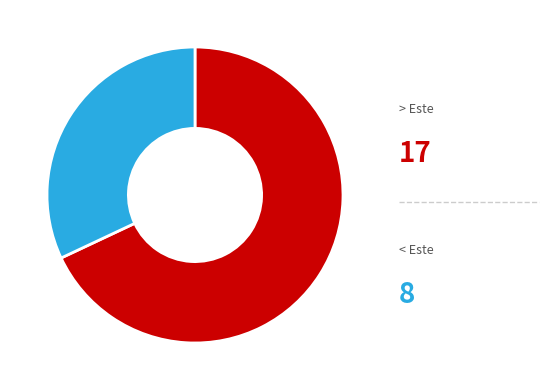

How many segments does this pie chart have?

2